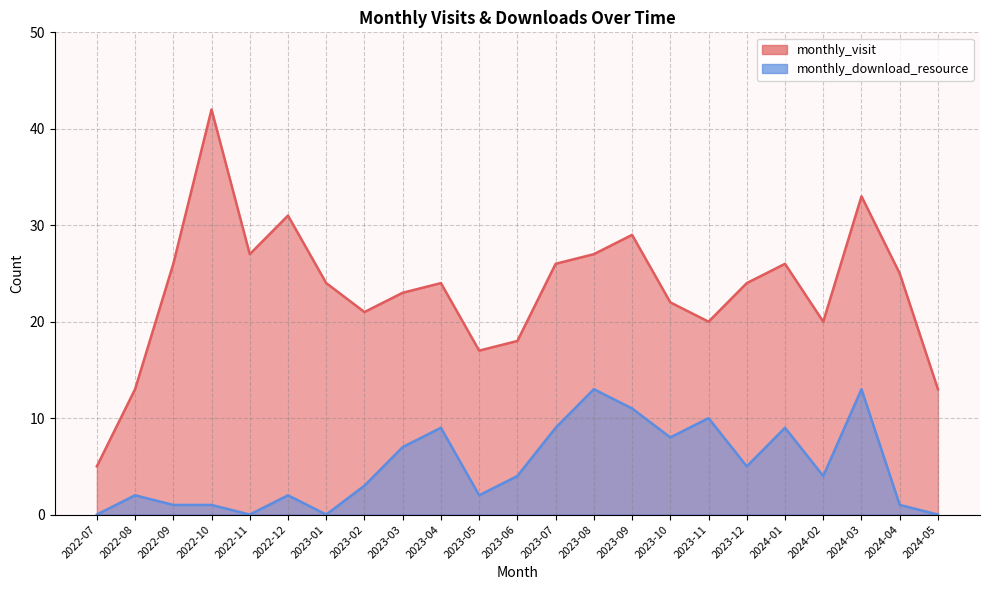

How many values in the monthly_download_resource series are below 4?

11